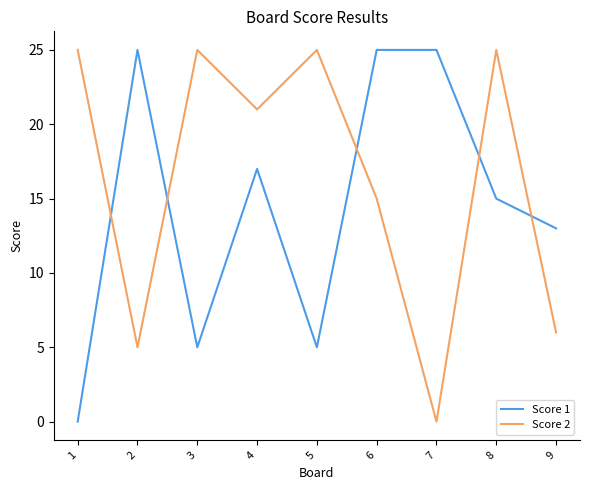

How many series are shown in this chart?

2